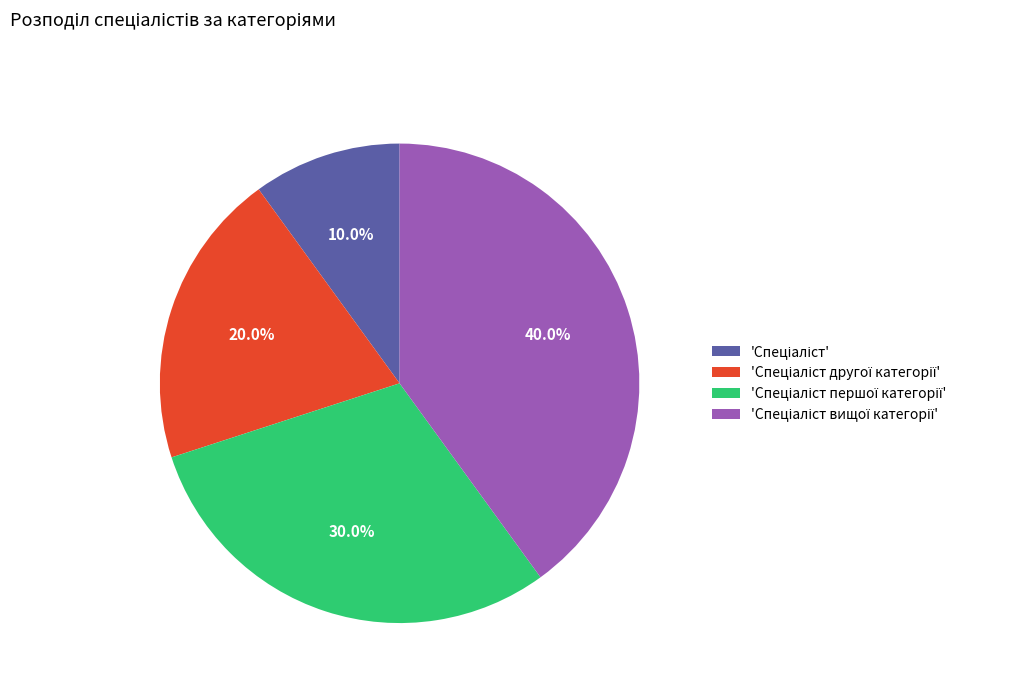

Is there a majority slice in this chart?

No